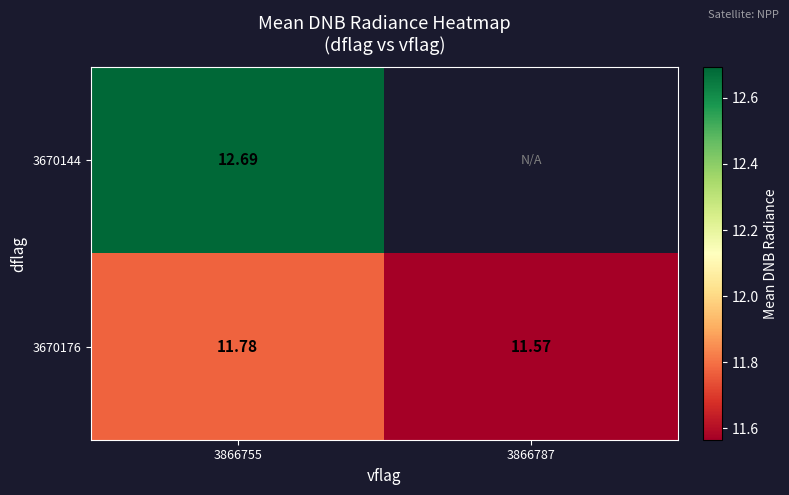

At which category is the sum across all series the highest?

3866755